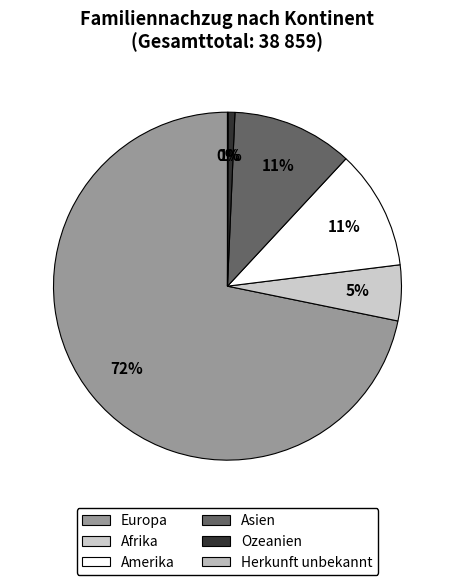

What percentage is the Asien slice, to the nearest percent?

11%